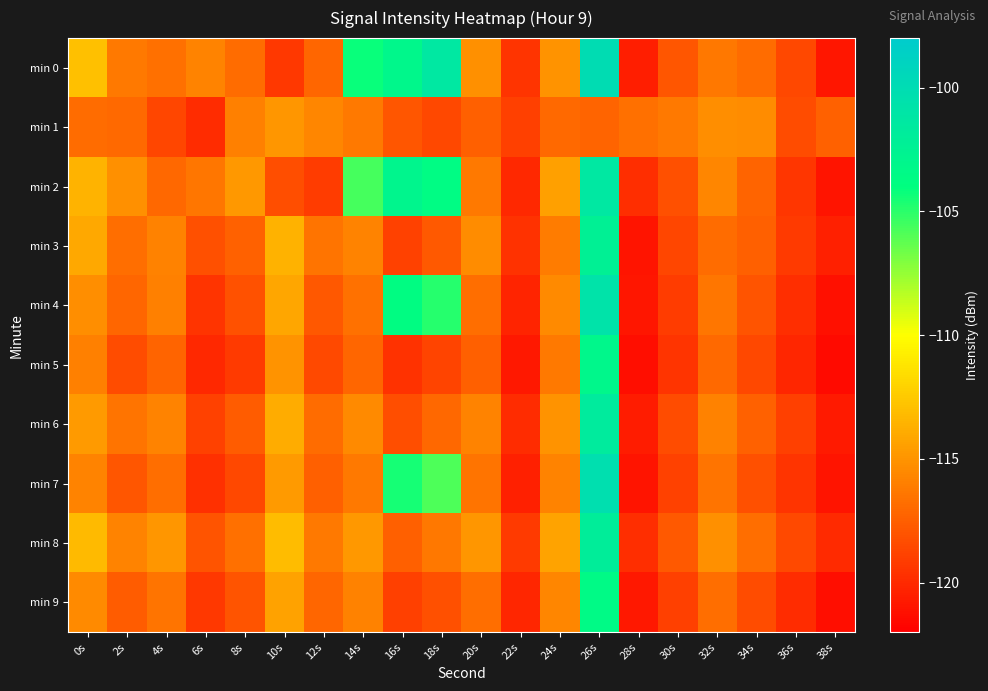

Reading right to left, transcribe all the data shown in this chart.

min 0: 38s=-120.9	36s=-118.6	34s=-116.9	32s=-116.3	30s=-117.9	28s=-120.5	26s=-100.1	24s=-115.0	22s=-119.5	20s=-115.2	18s=-101.3	16s=-103.1	14s=-104.2	12s=-117.1	10s=-119.4	8s=-116.9	6s=-115.8	4s=-116.7	2s=-116.2	0s=-113.0
min 1: 38s=-117.3	36s=-118.4	34s=-115.4	32s=-115.3	30s=-116.2	28s=-116.7	26s=-117.3	24s=-117.0	22s=-118.9	20s=-117.4	18s=-118.6	16s=-117.9	14s=-116.2	12s=-115.6	10s=-115.0	8s=-115.9	6s=-119.8	4s=-118.7	2s=-117.0	0s=-116.9
min 2: 38s=-121.0	36s=-119.4	34s=-117.3	32s=-115.7	30s=-118.2	28s=-119.8	26s=-101.3	24s=-114.5	22s=-120.1	20s=-116.2	18s=-103.7	16s=-102.9	14s=-105.6	12s=-119.1	10s=-118.3	8s=-114.8	6s=-116.4	4s=-117.1	2s=-115.2	0s=-113.5
min 3: 38s=-120.5	36s=-119.2	34s=-117.5	32s=-116.9	30s=-118.7	28s=-121.0	26s=-102.4	24s=-116.1	22s=-119.6	20s=-115.4	18s=-117.7	16s=-118.9	14s=-115.8	12s=-116.5	10s=-113.6	8s=-117.4	6s=-118.2	4s=-115.9	2s=-116.8	0s=-114.1
min 4: 38s=-121.2	36s=-119.8	34s=-118.0	32s=-116.4	30s=-119.1	28s=-120.9	26s=-100.8	24s=-115.5	22s=-120.3	20s=-116.8	18s=-104.9	16s=-103.8	14s=-116.6	12s=-117.8	10s=-114.2	8s=-118.1	6s=-119.5	4s=-116.0	2s=-117.2	0s=-115.3
min 5: 38s=-121.5	36s=-120.2	34s=-118.6	32s=-117.0	30s=-119.5	28s=-121.3	26s=-103.1	24s=-116.2	22s=-120.8	20s=-117.5	18s=-118.8	16s=-119.6	14s=-117.2	12s=-118.5	10s=-115.0	8s=-119.2	6s=-120.1	4s=-117.3	2s=-118.4	0s=-116.0
min 6: 38s=-120.7	36s=-119.0	34s=-117.4	32s=-115.9	30s=-118.4	28s=-120.6	26s=-101.7	24s=-115.0	22s=-119.9	20s=-115.8	18s=-117.1	16s=-118.3	14s=-115.5	12s=-116.9	10s=-113.9	8s=-117.6	6s=-118.9	4s=-115.8	2s=-116.5	0s=-114.7
min 7: 38s=-121.0	36s=-119.5	34s=-118.2	32s=-116.5	30s=-118.9	28s=-121.0	26s=-100.3	24s=-115.8	22s=-120.5	20s=-116.5	18s=-105.8	16s=-104.5	14s=-116.2	12s=-117.5	10s=-114.7	8s=-118.6	6s=-119.7	4s=-116.8	2s=-117.9	0s=-115.8
min 8: 38s=-120.0	36s=-118.5	34s=-116.8	32s=-115.2	30s=-117.7	28s=-119.8	26s=-102.0	24s=-114.3	22s=-119.2	20s=-114.9	18s=-116.3	16s=-117.5	14s=-114.8	12s=-116.2	10s=-113.1	8s=-116.7	6s=-118.0	4s=-114.9	2s=-115.8	0s=-113.2
min 9: 38s=-121.3	36s=-119.9	34s=-118.4	32s=-116.8	30s=-119.0	28s=-120.8	26s=-103.5	24s=-115.7	22s=-120.2	20s=-116.8	18s=-118.2	16s=-119.0	14s=-115.9	12s=-117.2	10s=-114.4	8s=-118.0	6s=-119.3	4s=-116.5	2s=-117.6	0s=-115.5